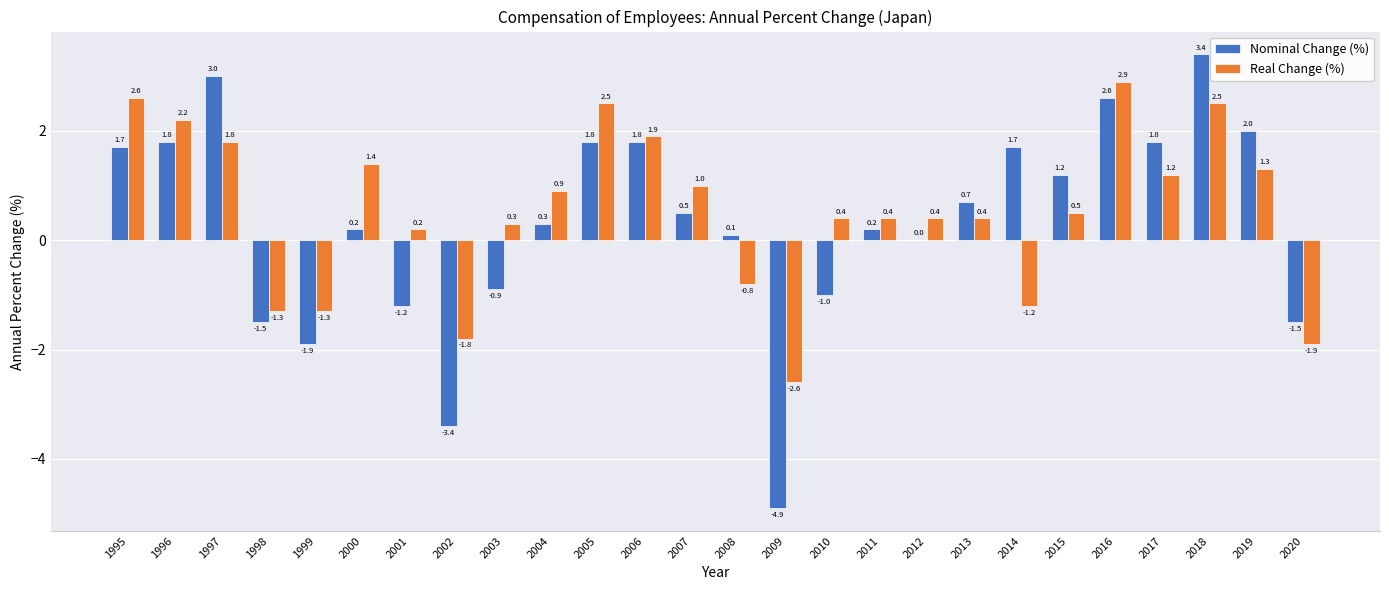

What is the greatest value displayed?

3.4